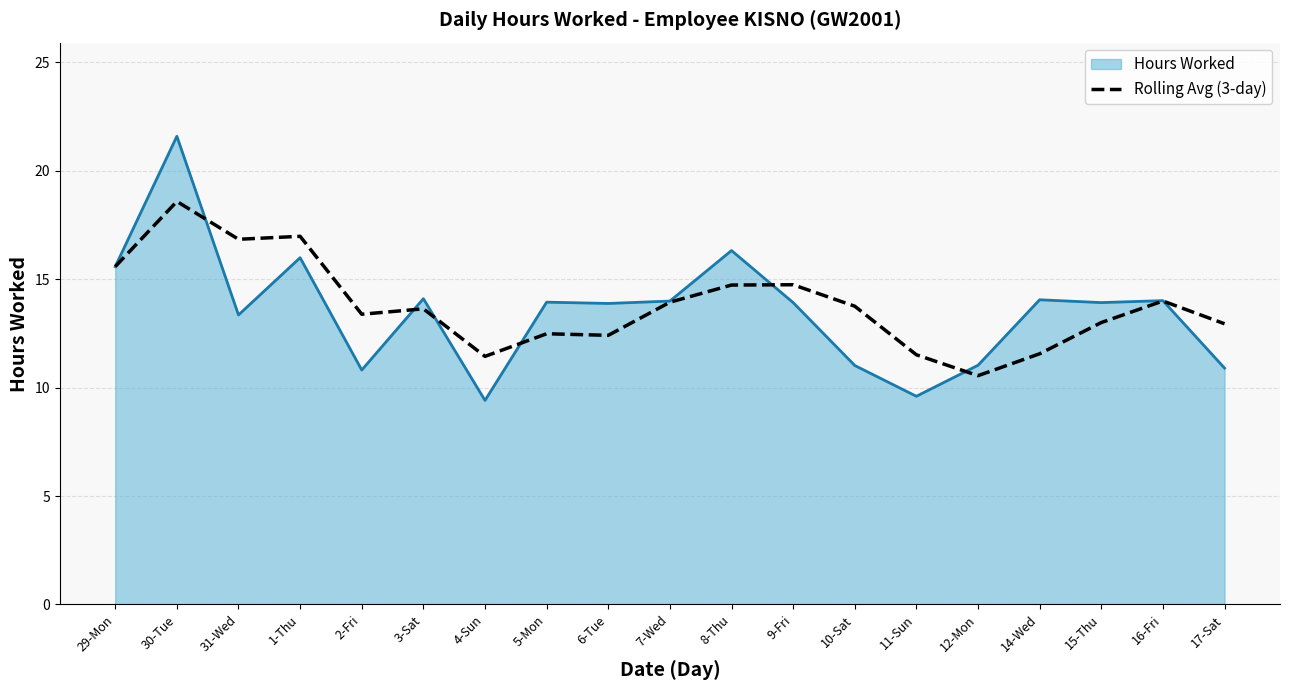

The Rolling Avg (3-day) series shows 18.3 at 16-Fri. True or false?

False